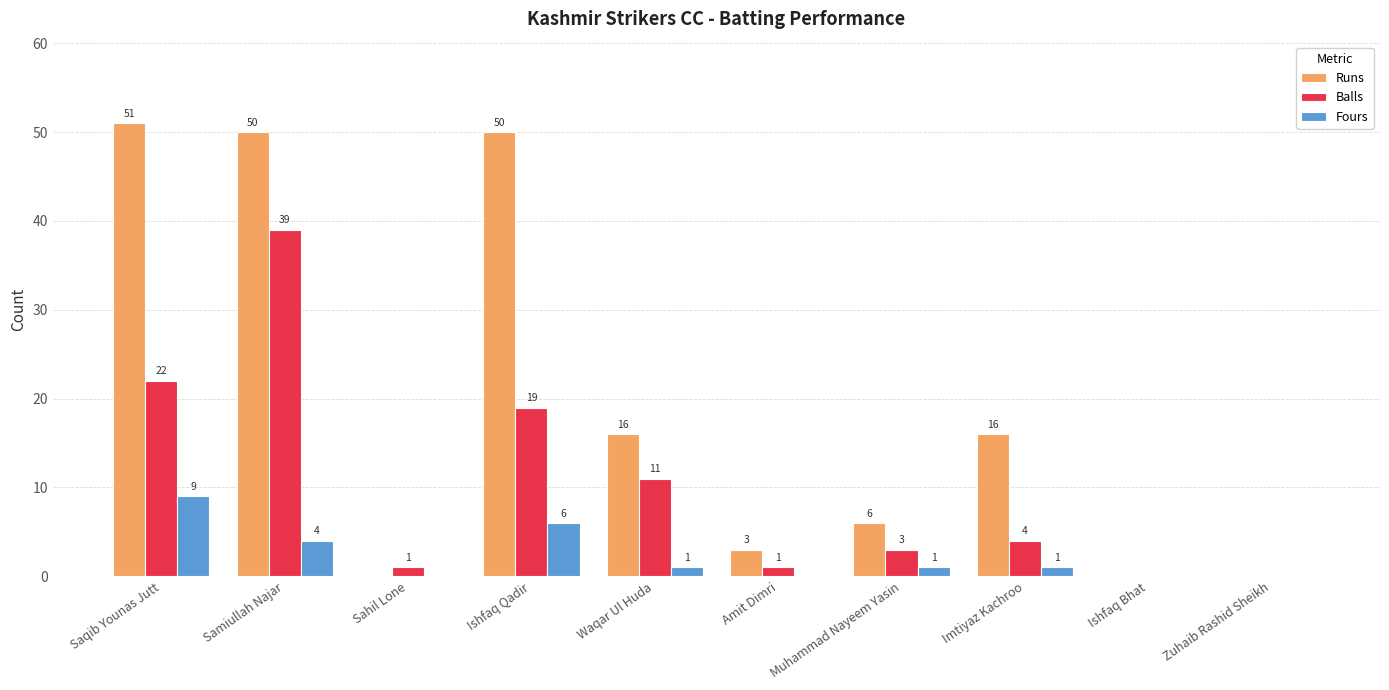

Read the Runs value at Muhammad Nayeem Yasin, to the nearest 5.

5